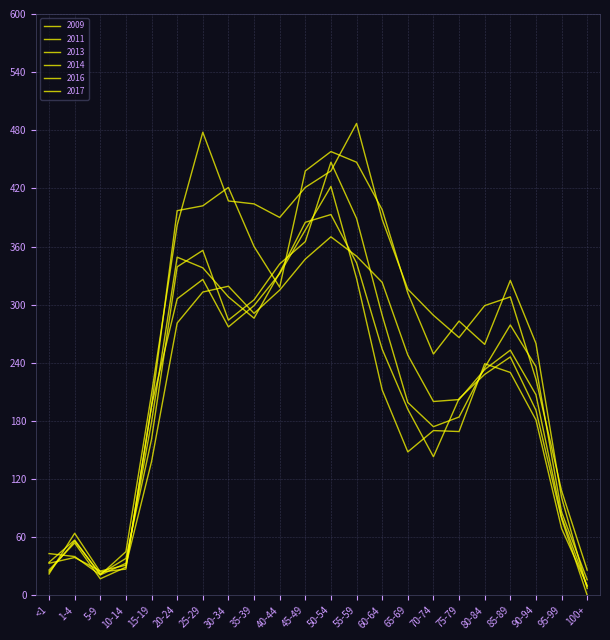

What is the total value across all series at 20-24?

2054